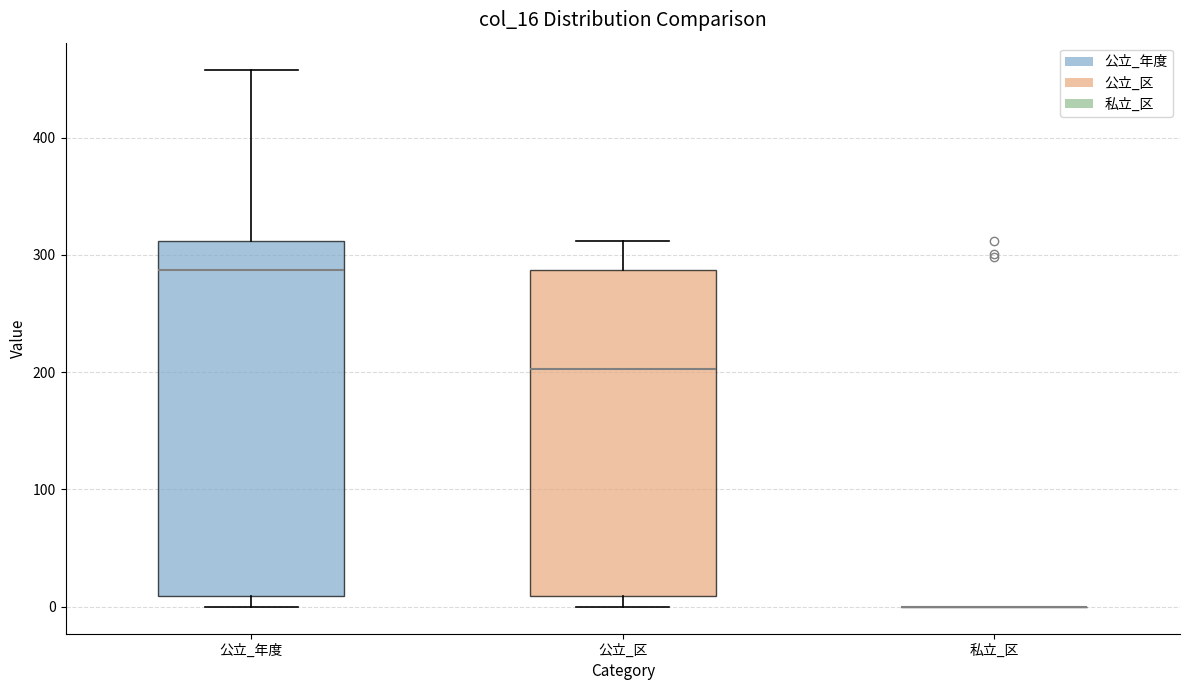

Where does the upper whisker of the box for 公立_年度 end on the y-axis? The values are not printed on the chart, so give them approximately, as read against the axis.

460